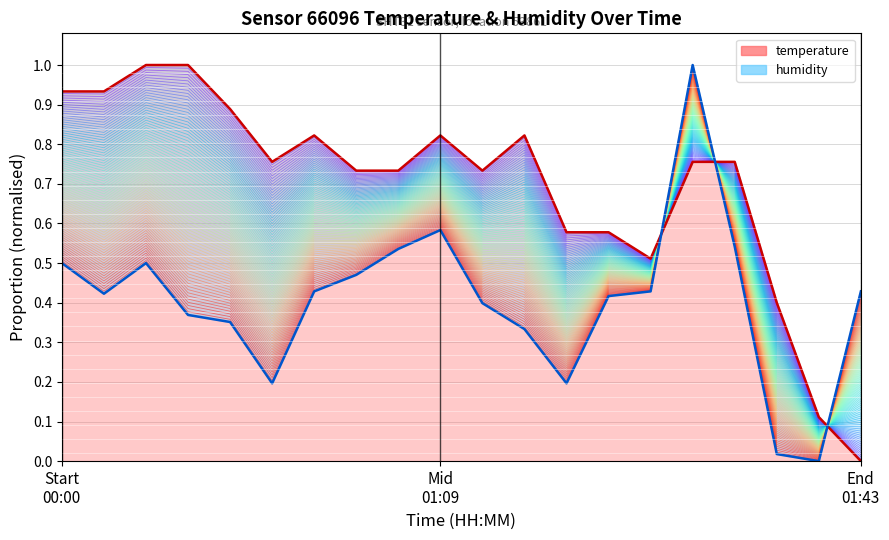

How many times do humidity and temperature cross each other?

3